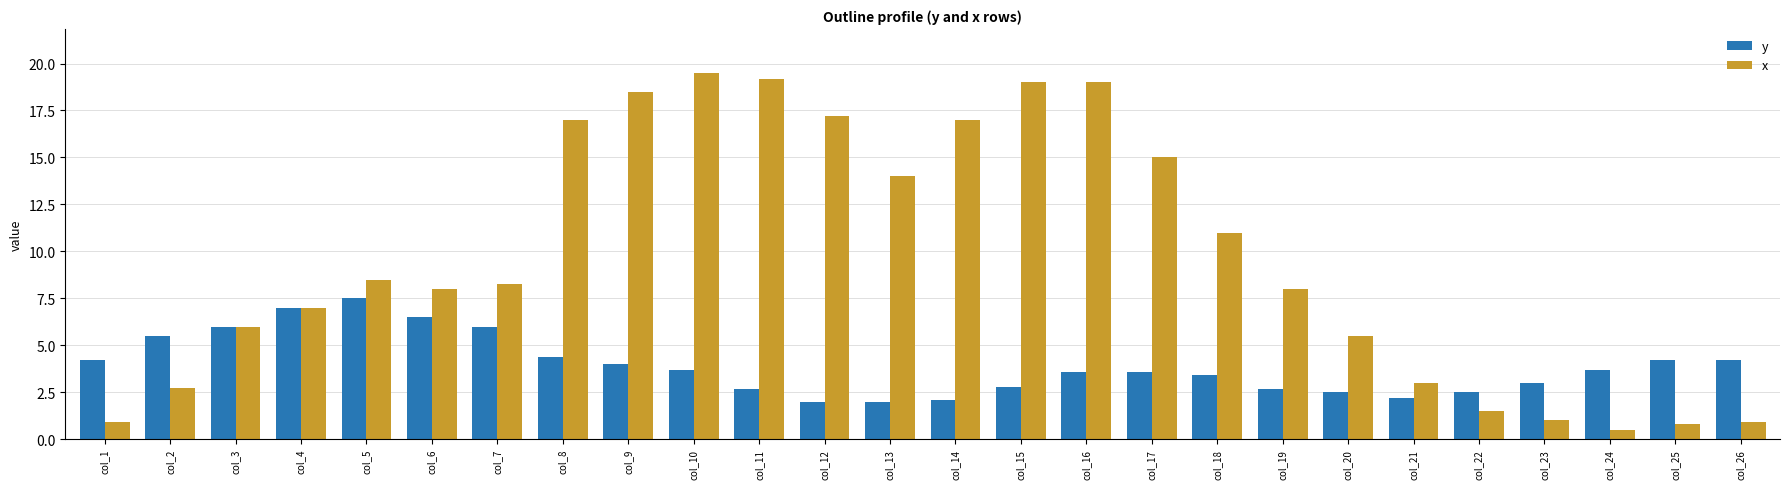

Read the y value at col_2.

5.5